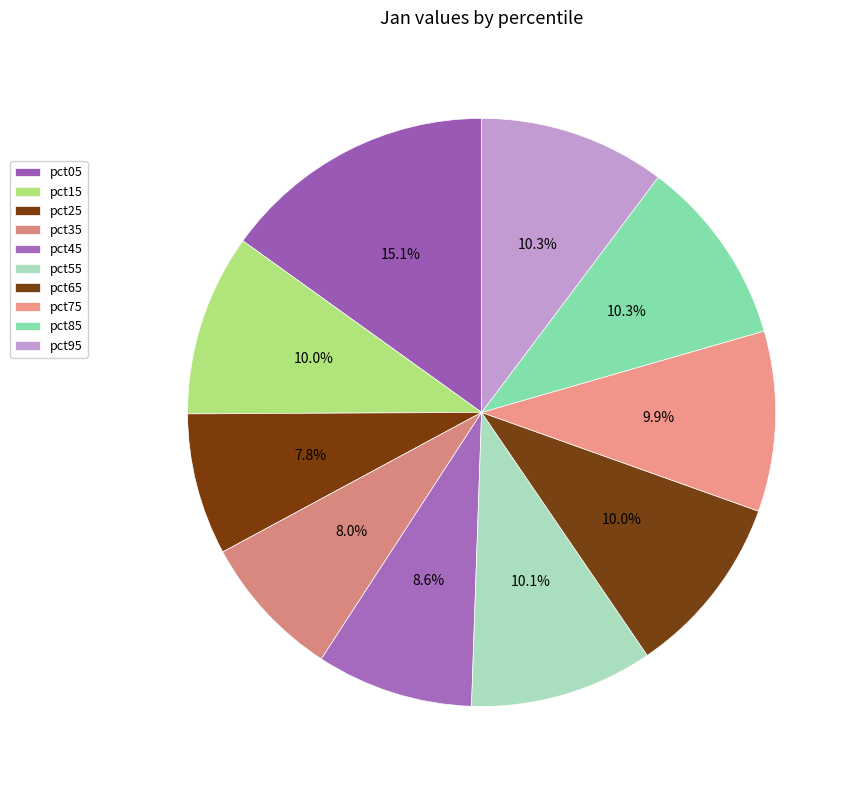

Does pct35 represent more than half of the total?

No